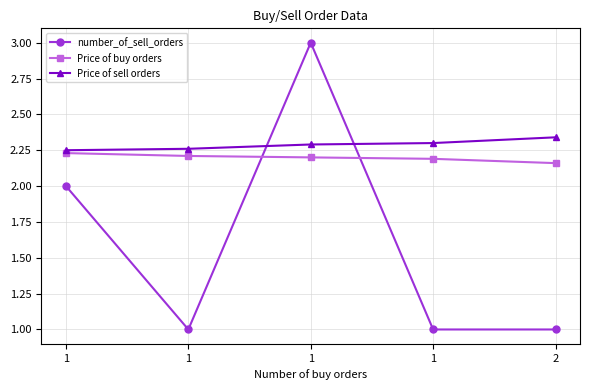

How many number_of_sell_orders values are between 1 and 2?

4